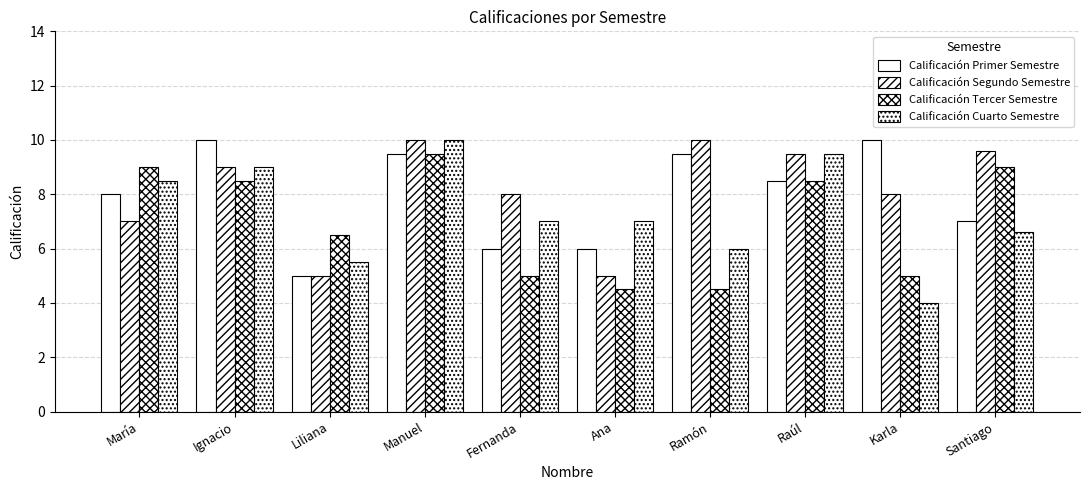

What is the average value of the Calificación Tercer Semestre series?

7.0